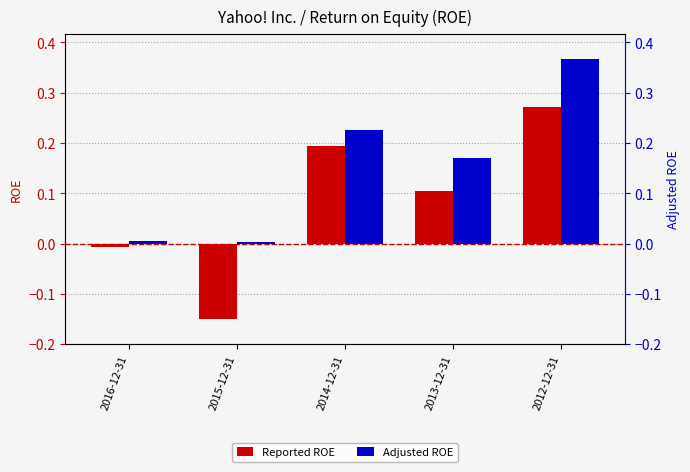

Is the value of Adjusted ROE at 2013-12-31 greater than the value of Reported ROE at 2012-12-31?

No